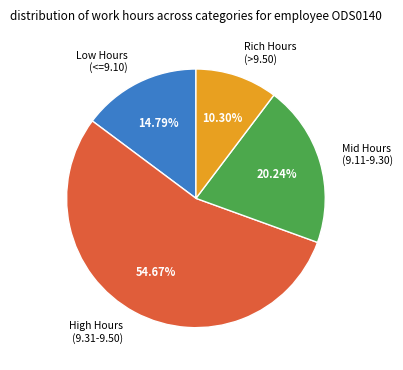

Does any single category account for the majority?

Yes